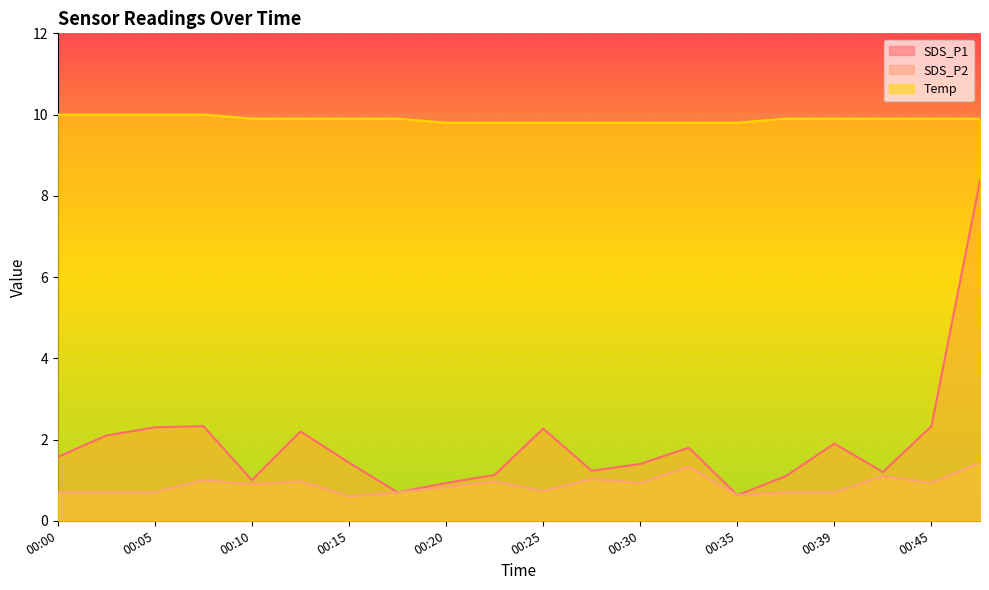

List the labels in order of Temp value, largest first.

00:00, 00:03, 00:05, 00:08, 00:10, 00:13, 00:15, 00:18, 00:37, 00:39, 00:42, 00:45, 00:48, 00:20, 00:22, 00:25, 00:27, 00:30, 00:32, 00:35